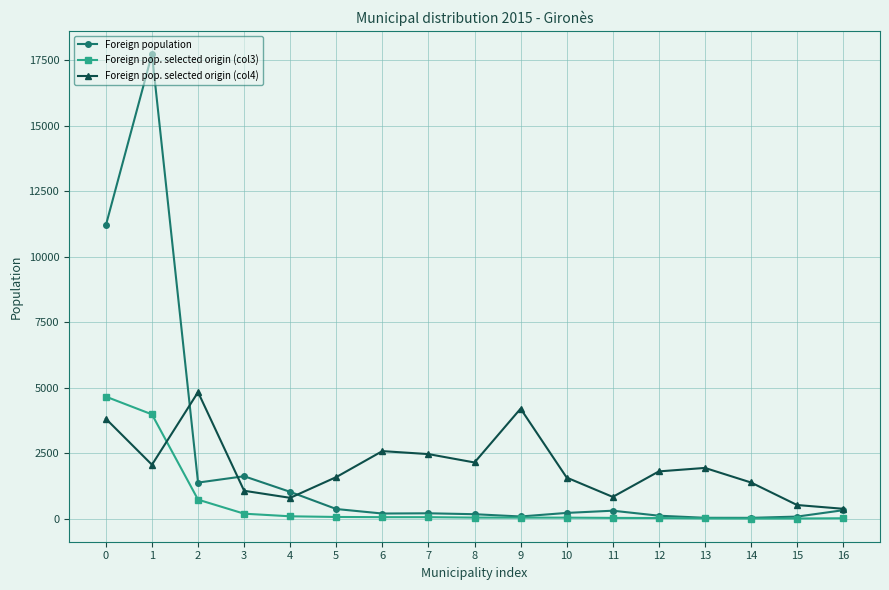

The Foreign pop. selected origin (col4) series shows 2463 at 7. True or false?

True